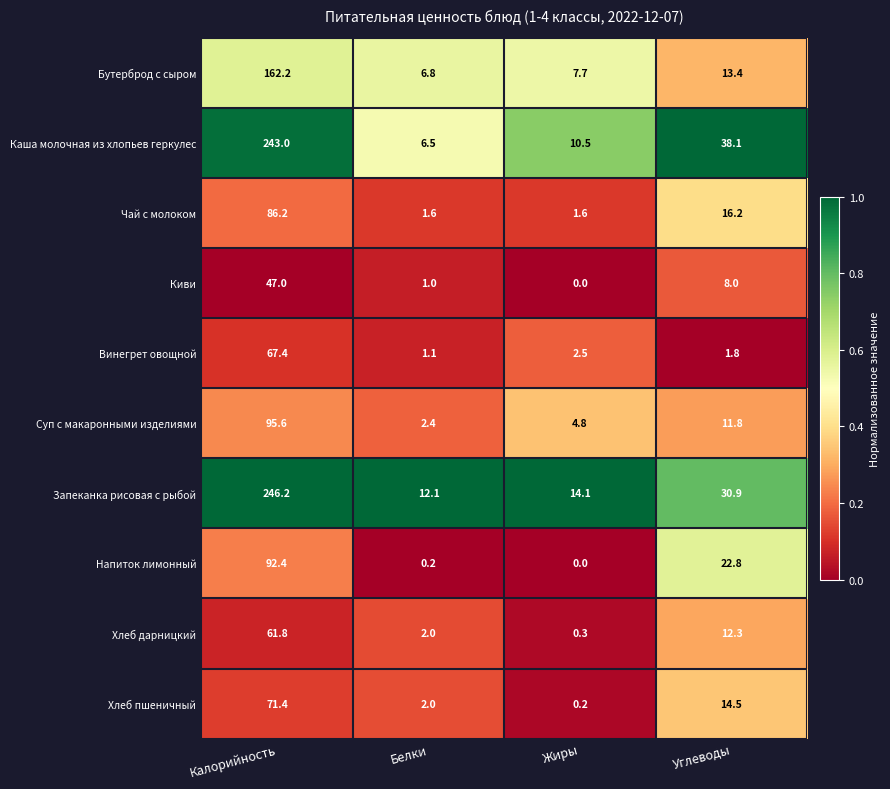

What is the difference between the second highest and second lowest values in the Киви series?

7.0